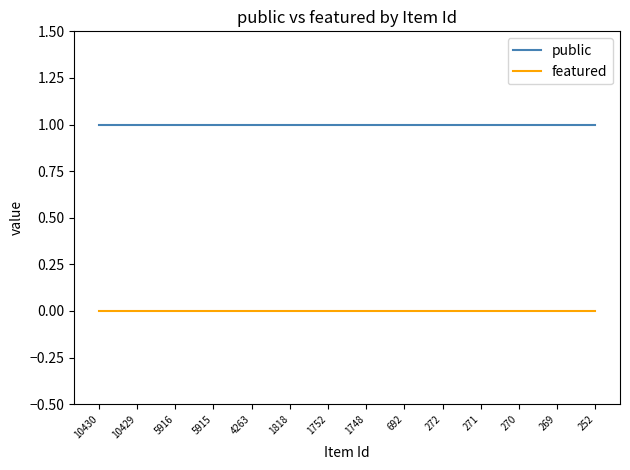

Rank the series at 271 from highest to lowest value.

public, featured